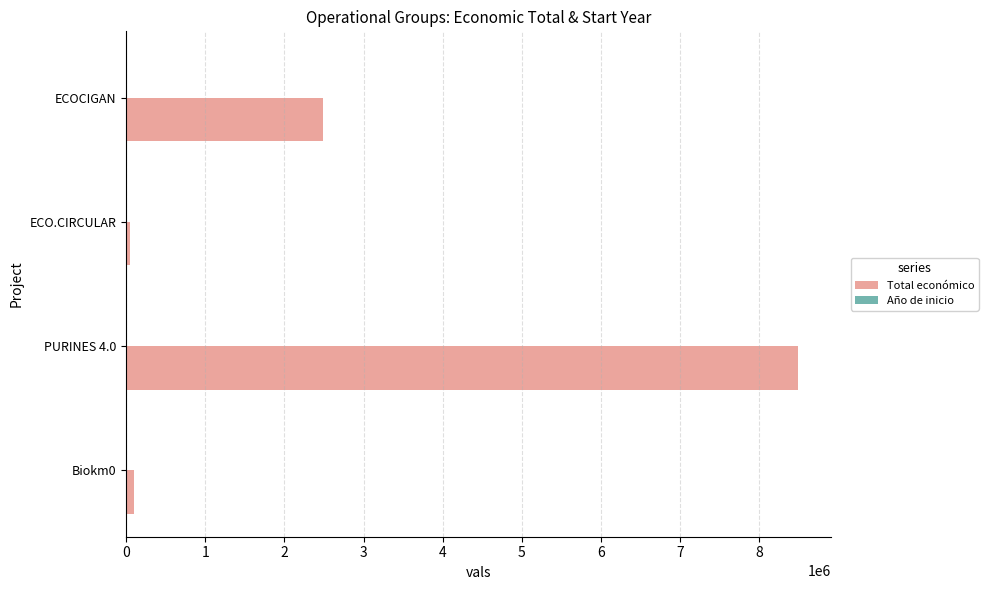

What is the greatest value displayed?

8484999